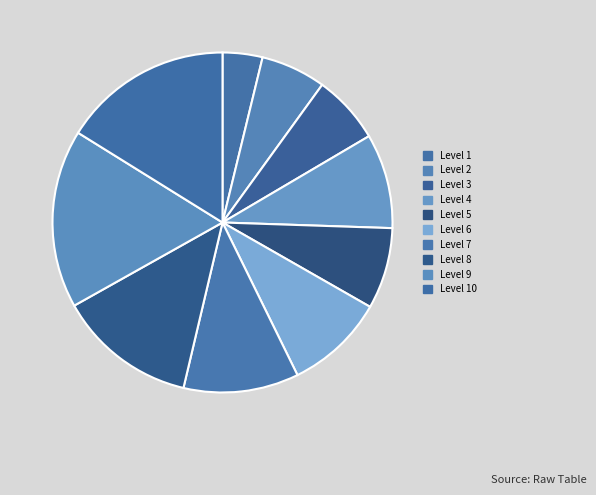

Rank the categories by value from lowest to highest.

Level 1, Level 2, Level 3, Level 5, Level 4, Level 6, Level 7, Level 8, Level 10, Level 9